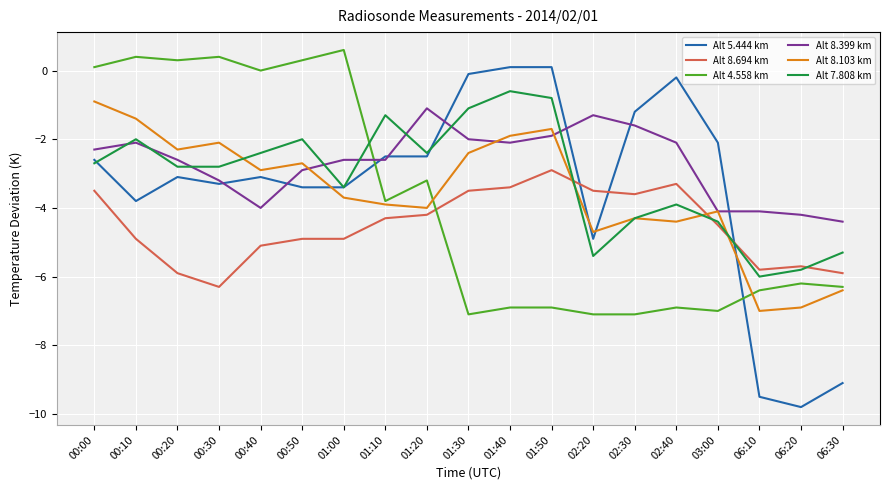

Which series has the widest spread of values?

Alt 5.444 km